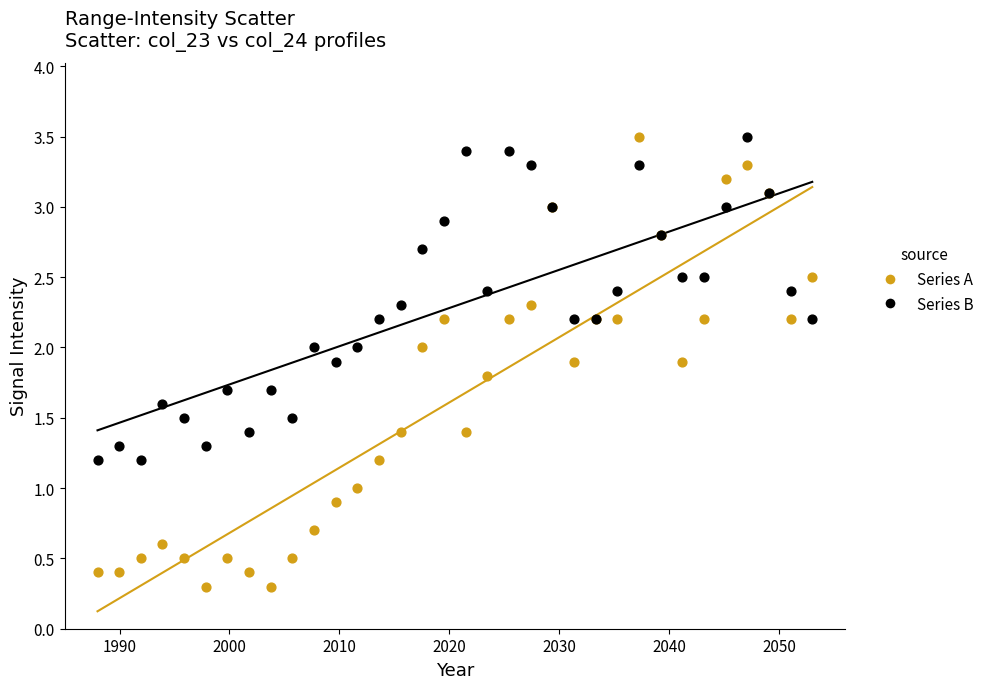

Which series reaches the minimum Y coordinate?

Series A